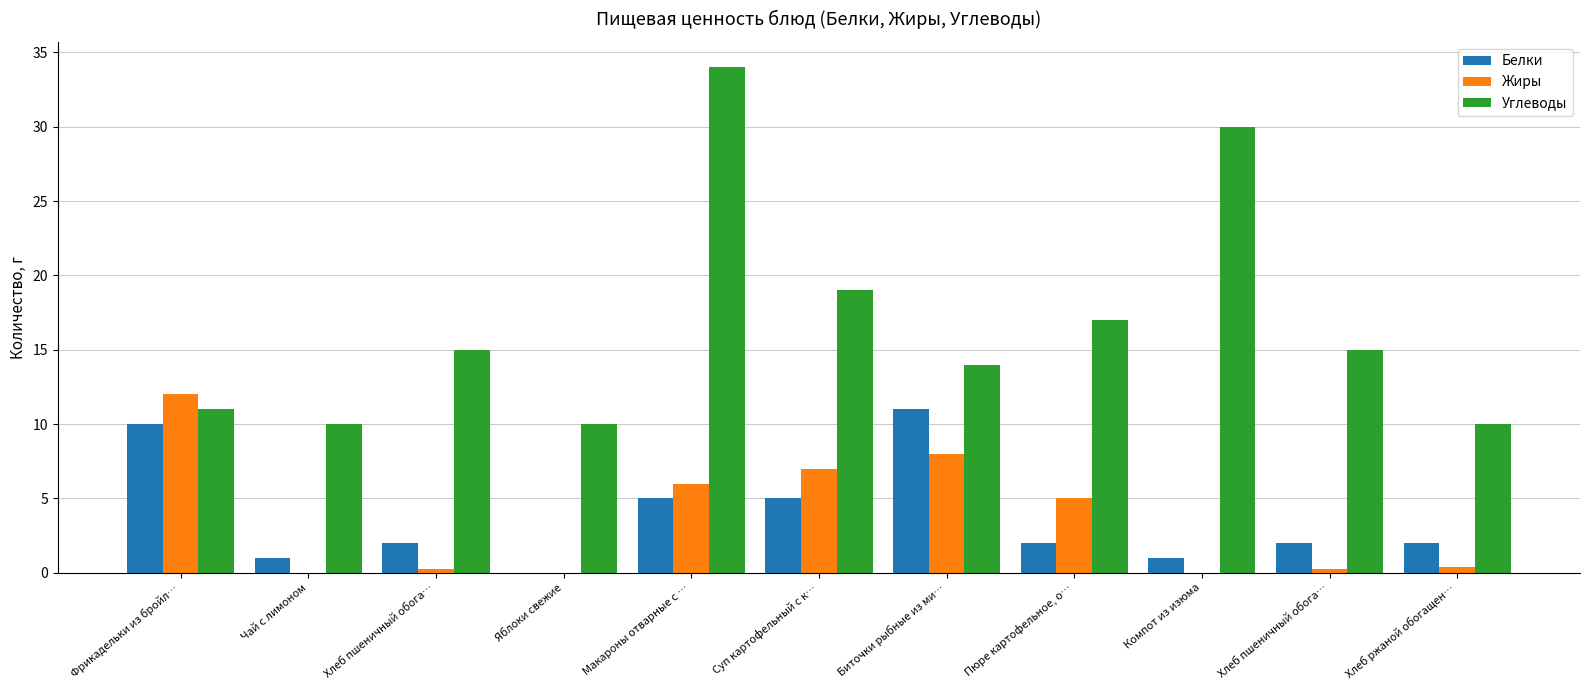

What is the value of the Углеводы bar at the 2nd from the left?

10.0